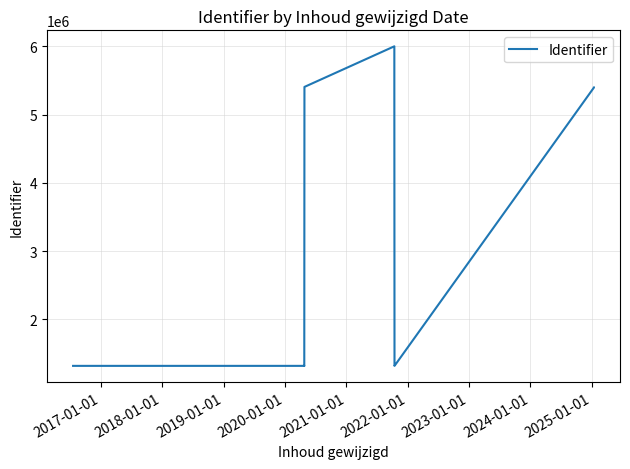

How many categories are shown in the chart?

14